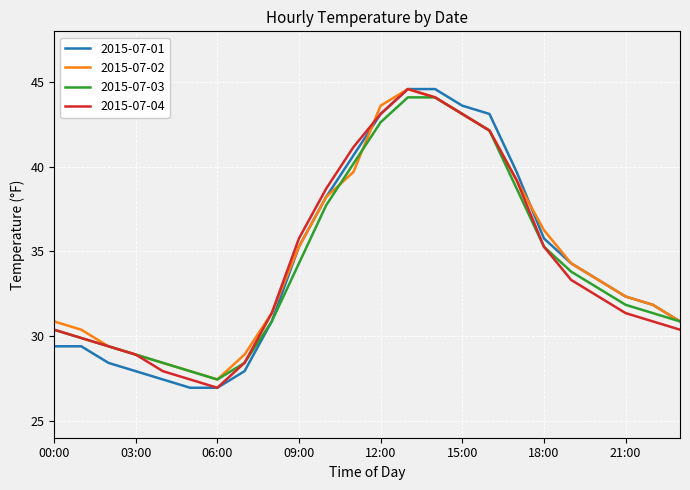

What is the greatest value displayed?

44.6